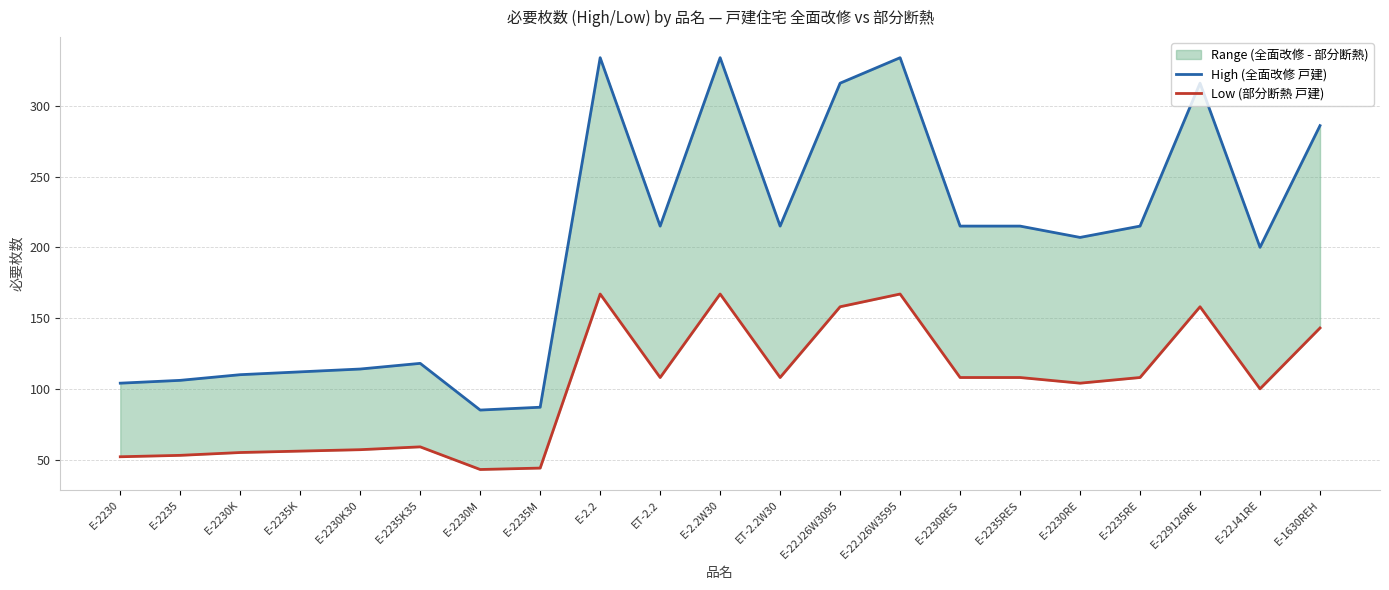

How many distinct data groups are displayed?

2